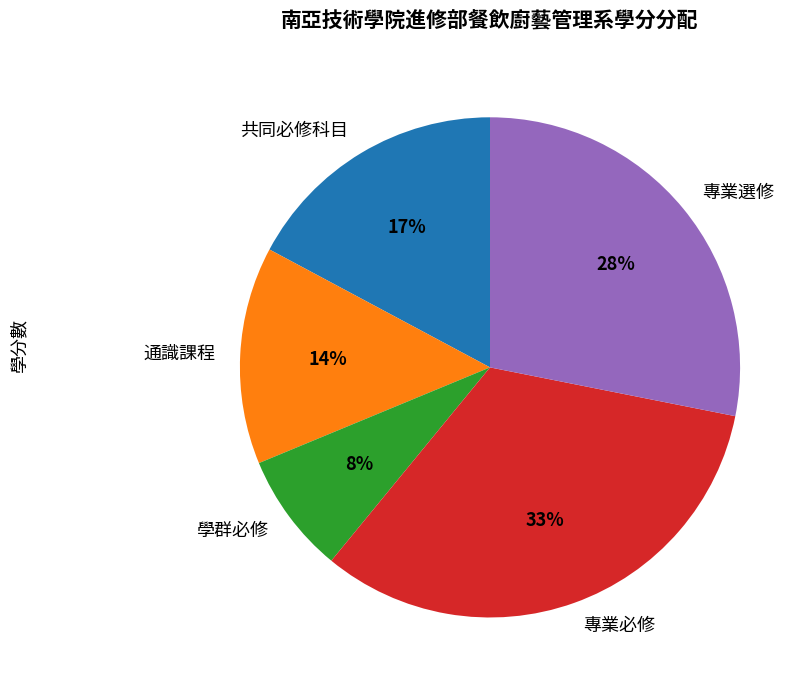

Does any single category account for the majority?

No